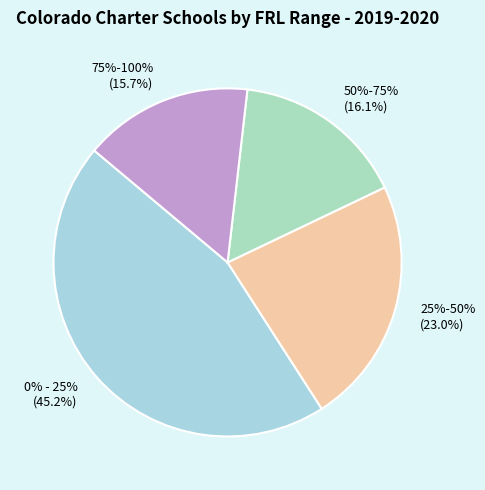

To the nearest percent, what is the difference between the largest and smallest slice percentages?

30%